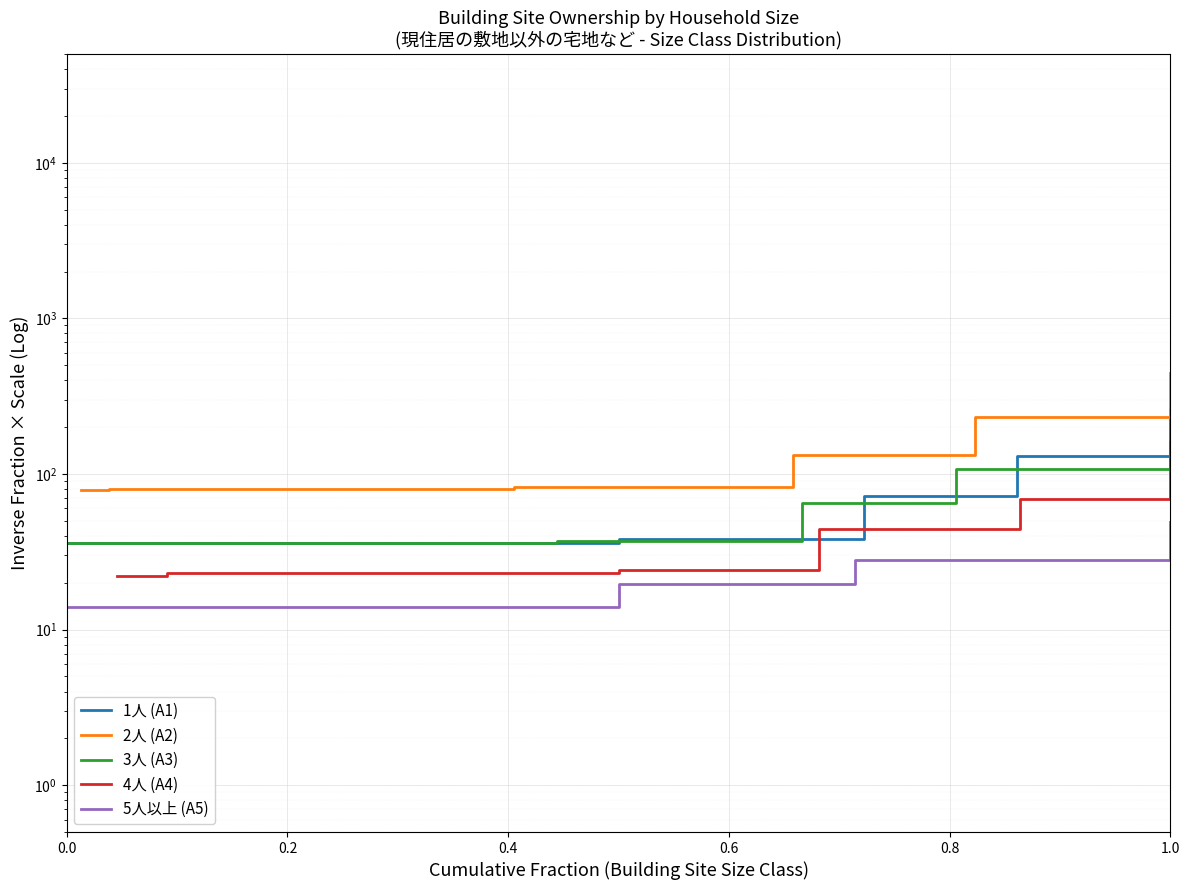

Does the chart display data point markers on the line(s)?

No